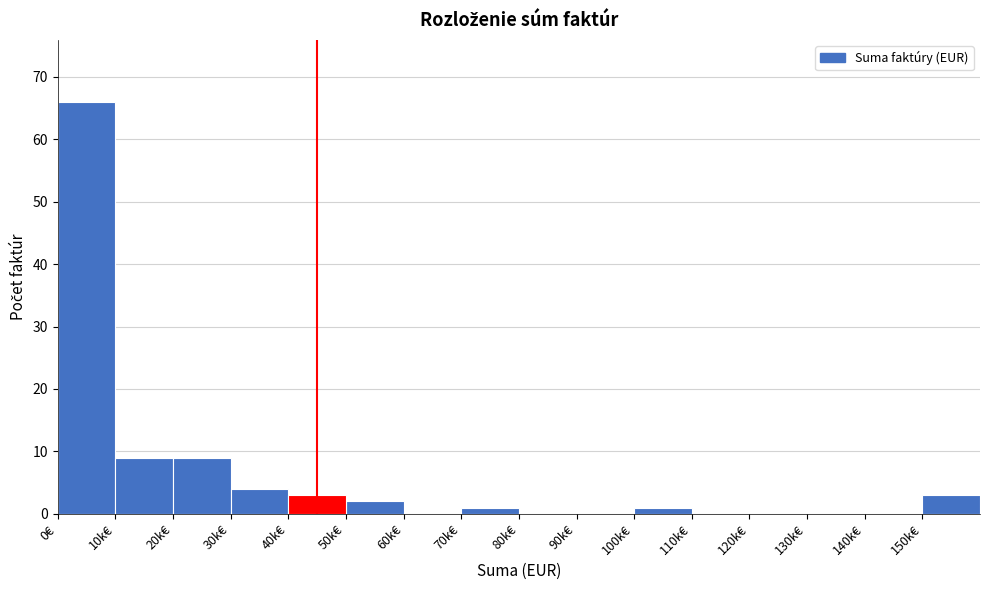

Reading left to right, list all the values displayed in this chart.

0€=66	10k€=9	20k€=9	30k€=4	40k€=3	50k€=2	60k€=0	70k€=1	80k€=0	90k€=0	100k€=1	110k€=0	120k€=0	130k€=0	140k€=0	150k€=3